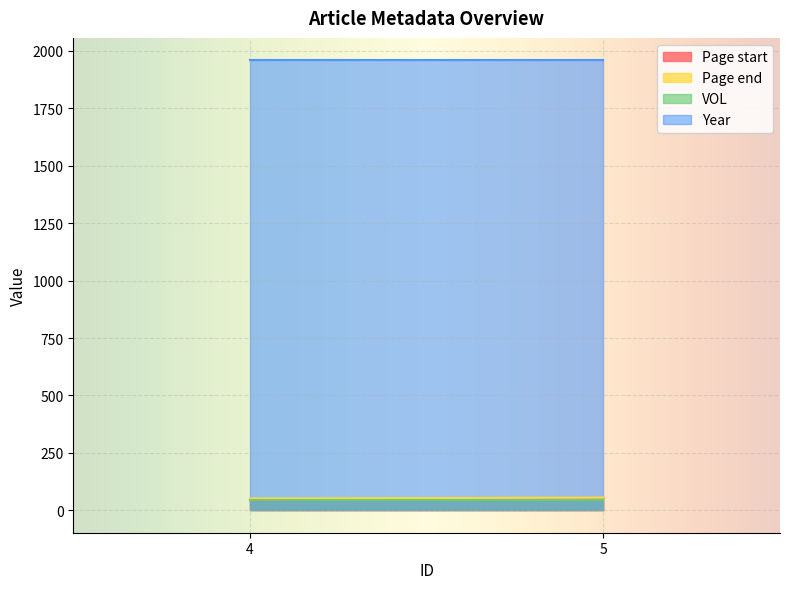

What value does the VOL series have at 5?

46.0